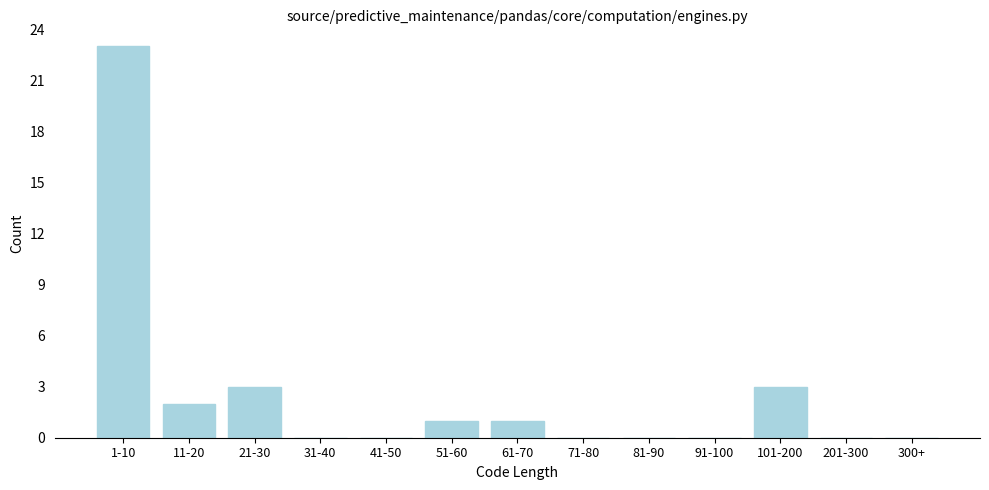

Reading left to right, extract all data points from this chart.

1-10=23	11-20=2	21-30=3	31-40=0	41-50=0	51-60=1	61-70=1	71-80=0	81-90=0	91-100=0	101-200=3	201-300=0	300+=0